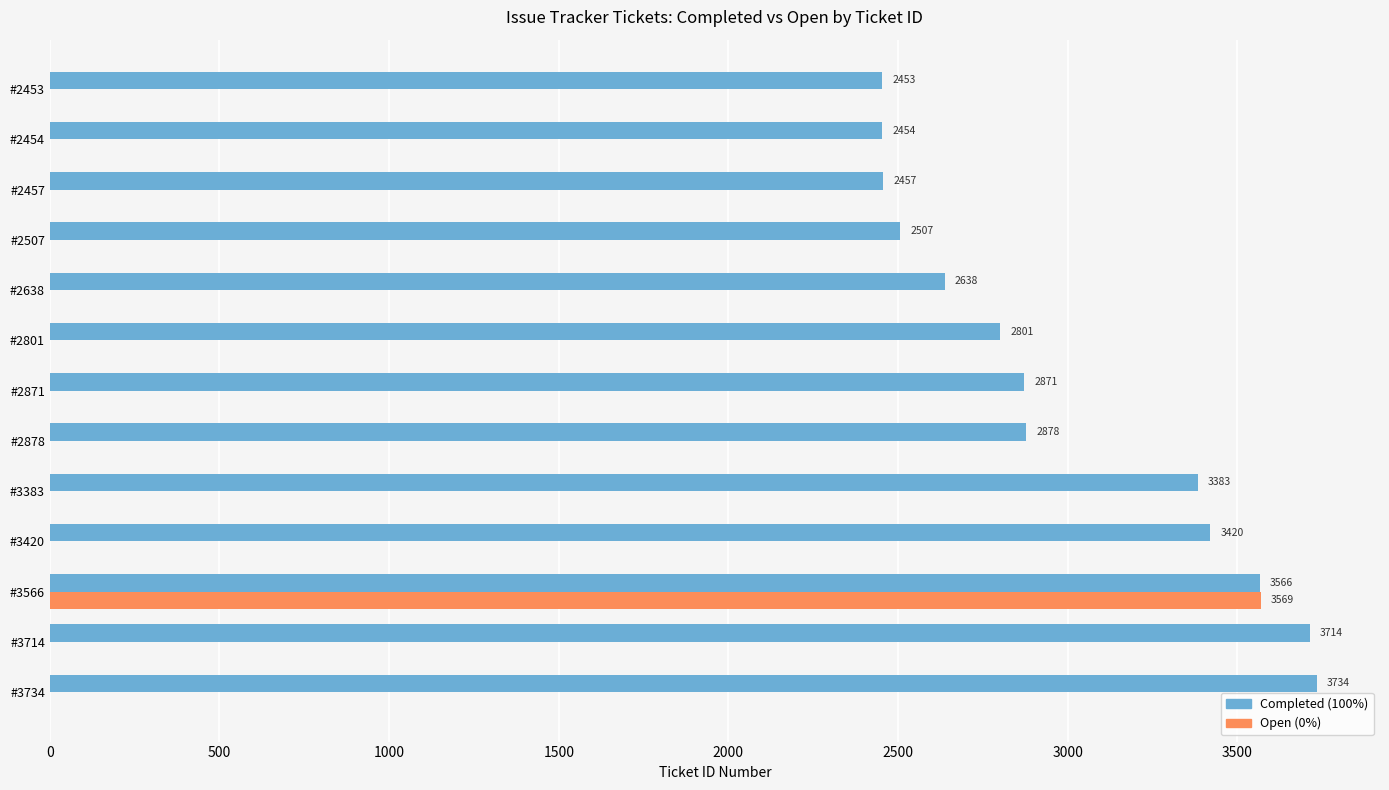

Which series has the largest range (max minus min)?

Open (0%)